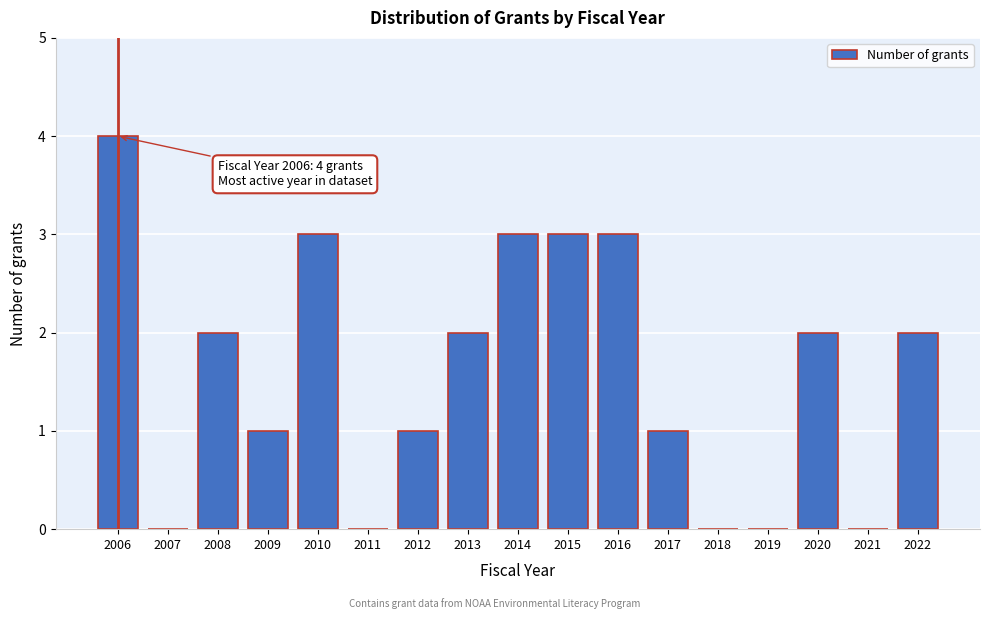

Reading right to left, what are all the values shown in this chart?

2022=2	2021=0	2020=2	2019=0	2018=0	2017=1	2016=3	2015=3	2014=3	2013=2	2012=1	2011=0	2010=3	2009=1	2008=2	2007=0	2006=4